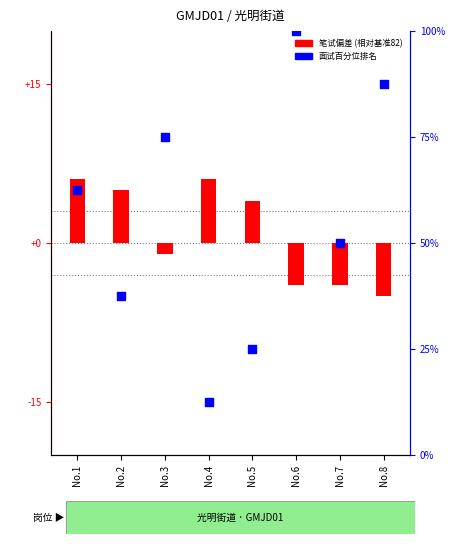

Which series reaches the maximum Y coordinate?

面试百分位